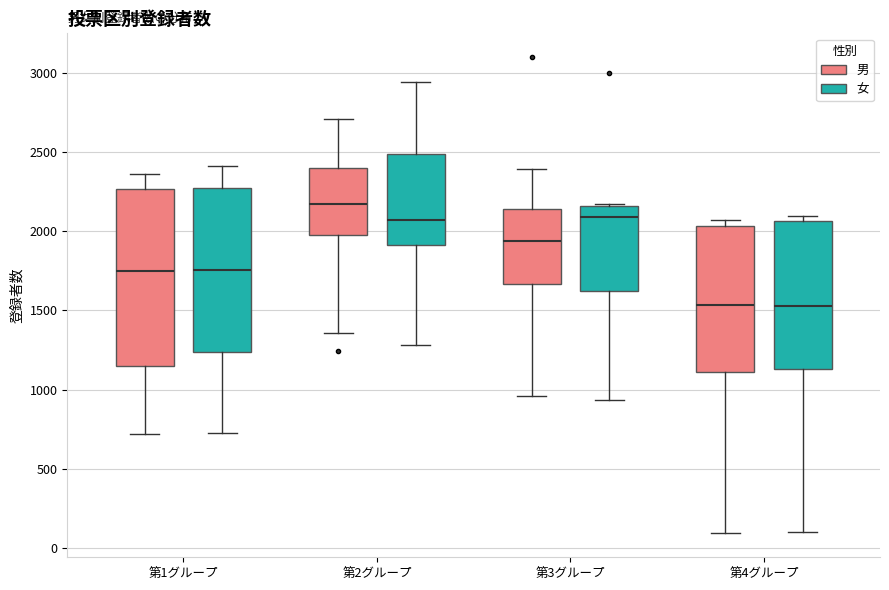

Which box has the highest median line?

第2グループ (男)